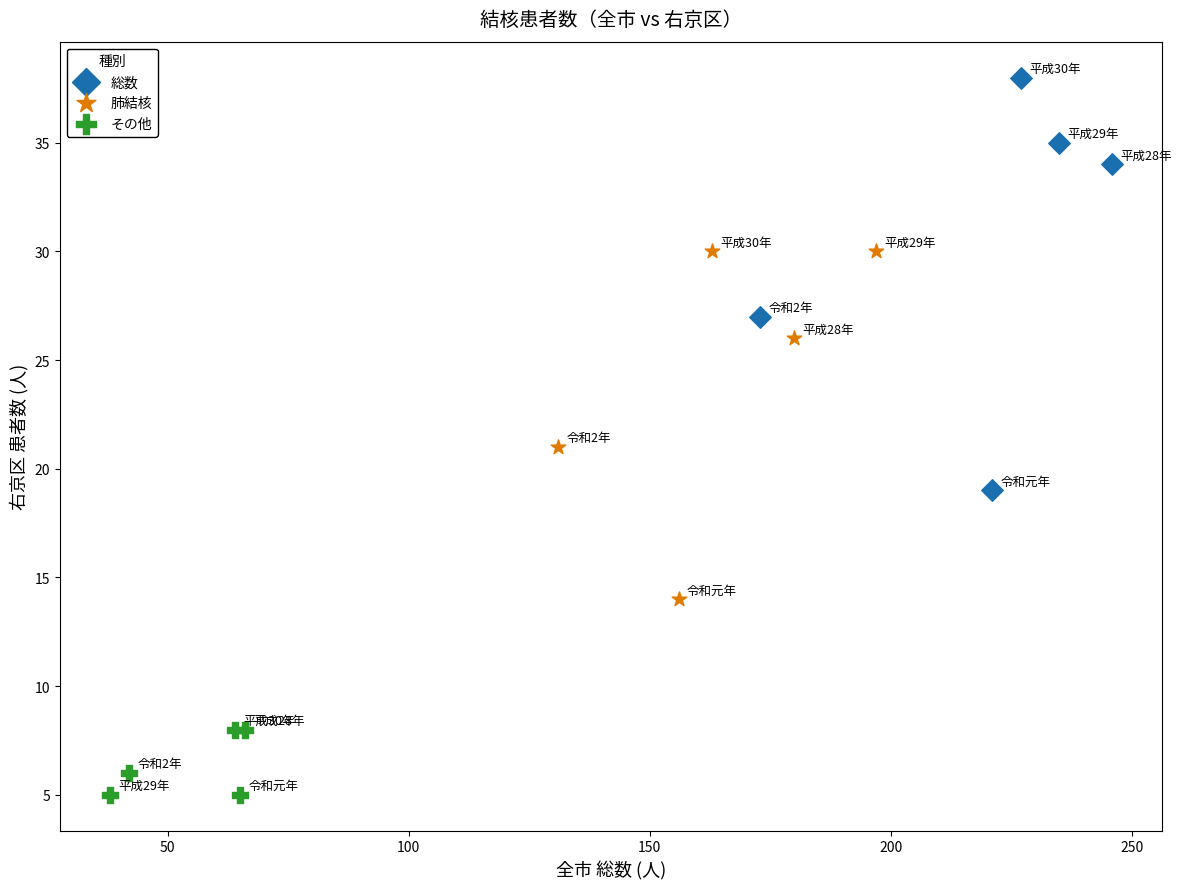

Which series has the largest Y range (max minus min)?

総数